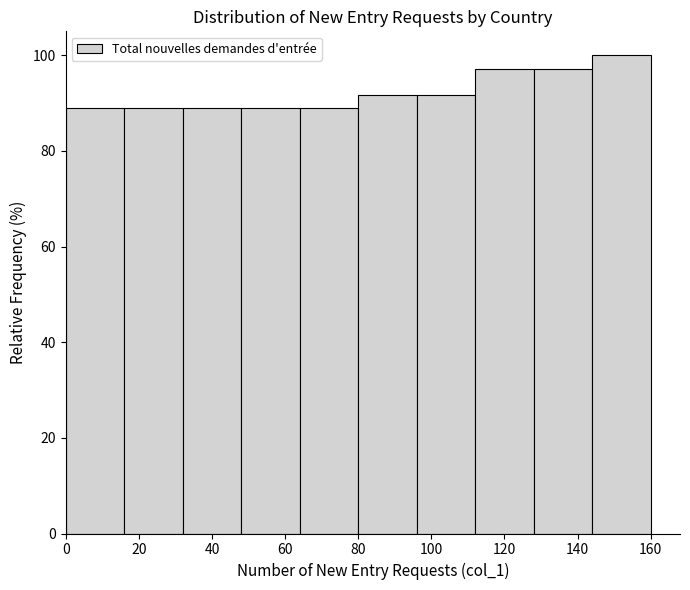

Reading left to right, transcribe this chart: for each bar, give the range it covers on the x-axis and its height. The values are not printed on the chart, so give them approximately, as read against the axis.

0 to 16: 88
16 to 32: 88
32 to 48: 88
48 to 64: 88
64 to 80: 88
80 to 96: 92
96 to 112: 92
112 to 128: 98
128 to 144: 98
144 to 160: 100